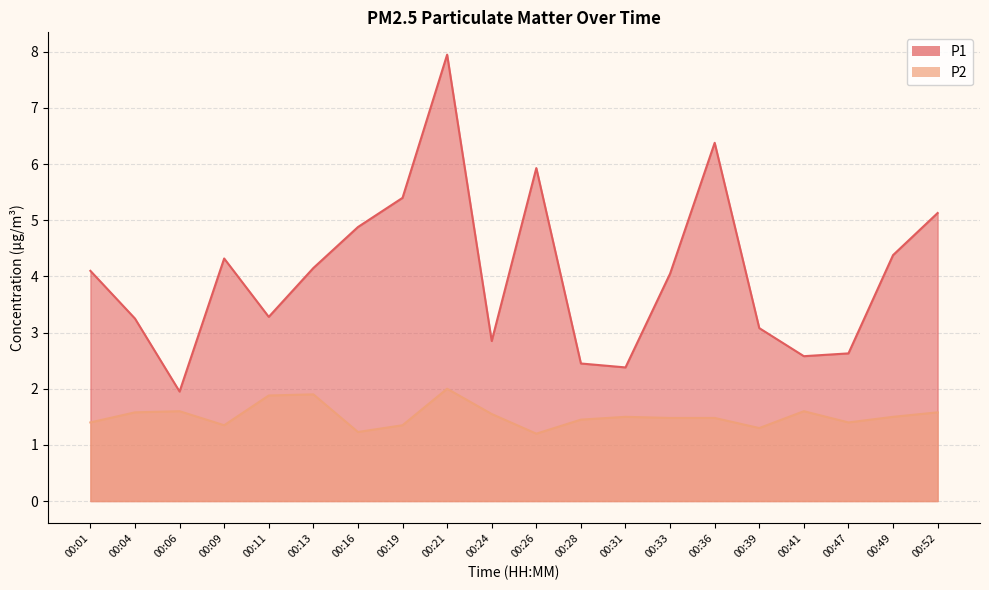

What is the sum of the P2 values at 00:36 and 00:16?

2.7